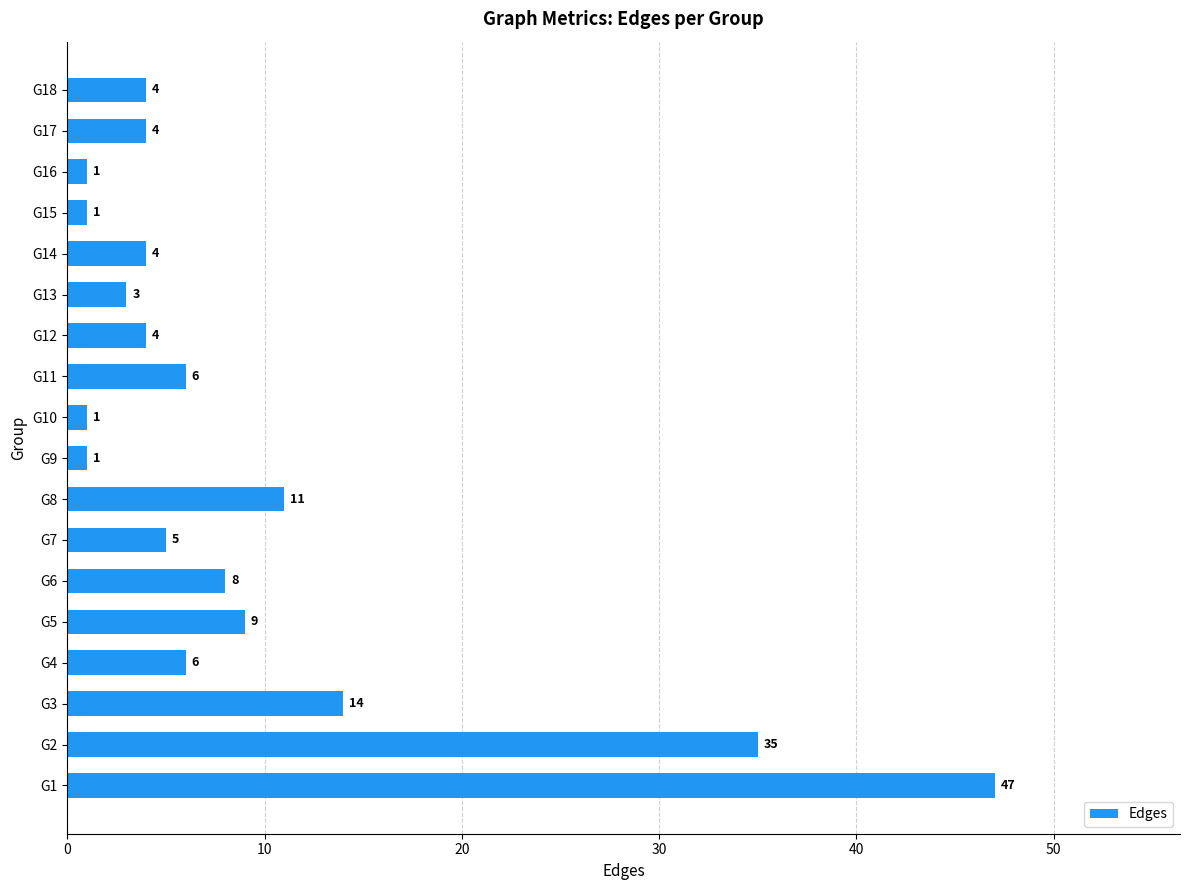

Reading bottom to top, list all the values displayed in this chart.

G1=47	G2=35	G3=14	G4=6	G5=9	G6=8	G7=5	G8=11	G9=1	G10=1	G11=6	G12=4	G13=3	G14=4	G15=1	G16=1	G17=4	G18=4